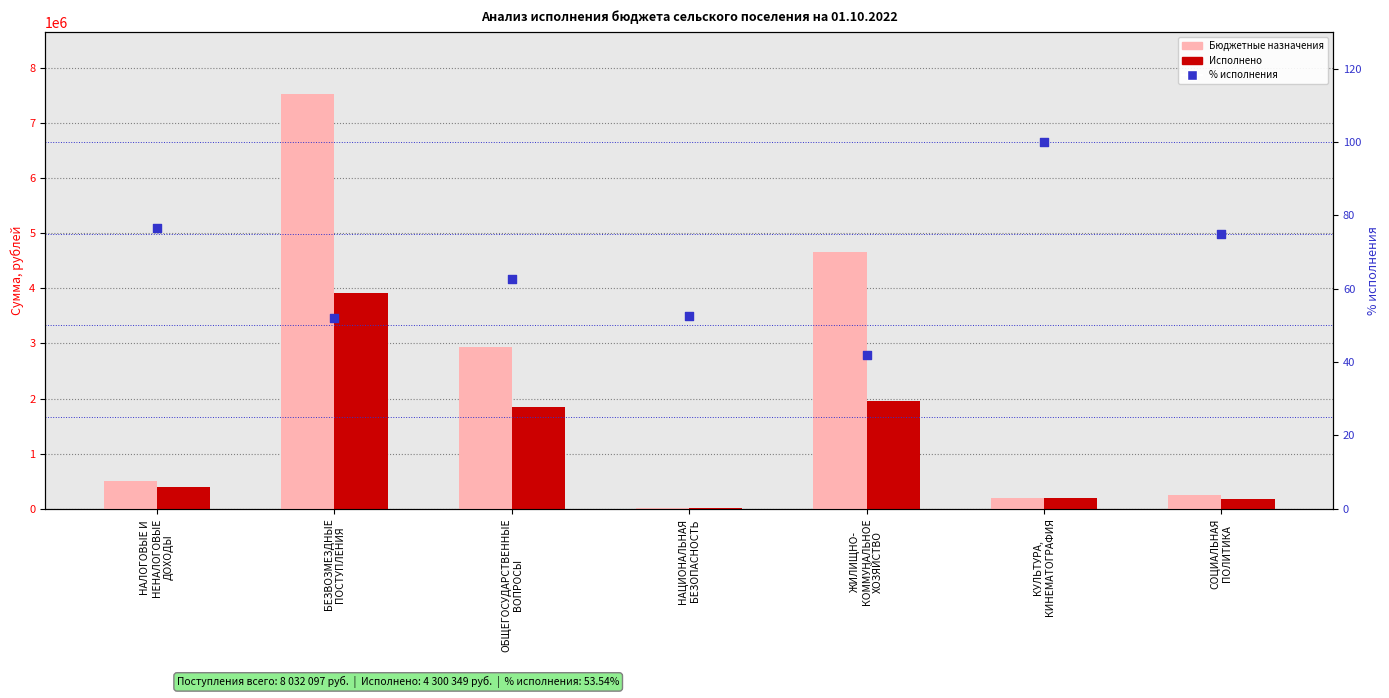

Which series has the largest total across all categories?

Бюджетные назначения